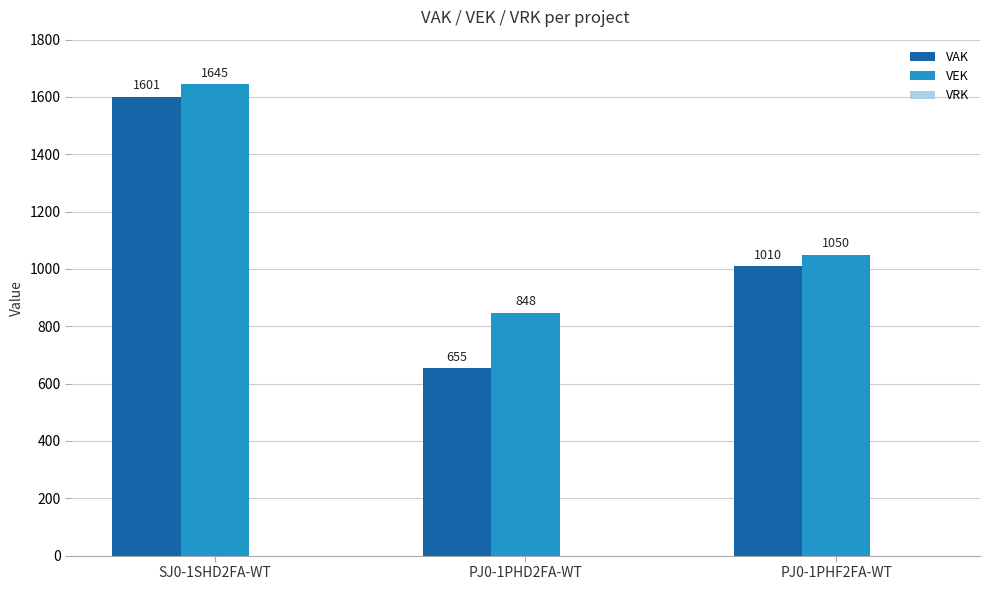

At SJ0-1SHD2FA-WT, list the series in order from largest to smallest.

VEK, VAK